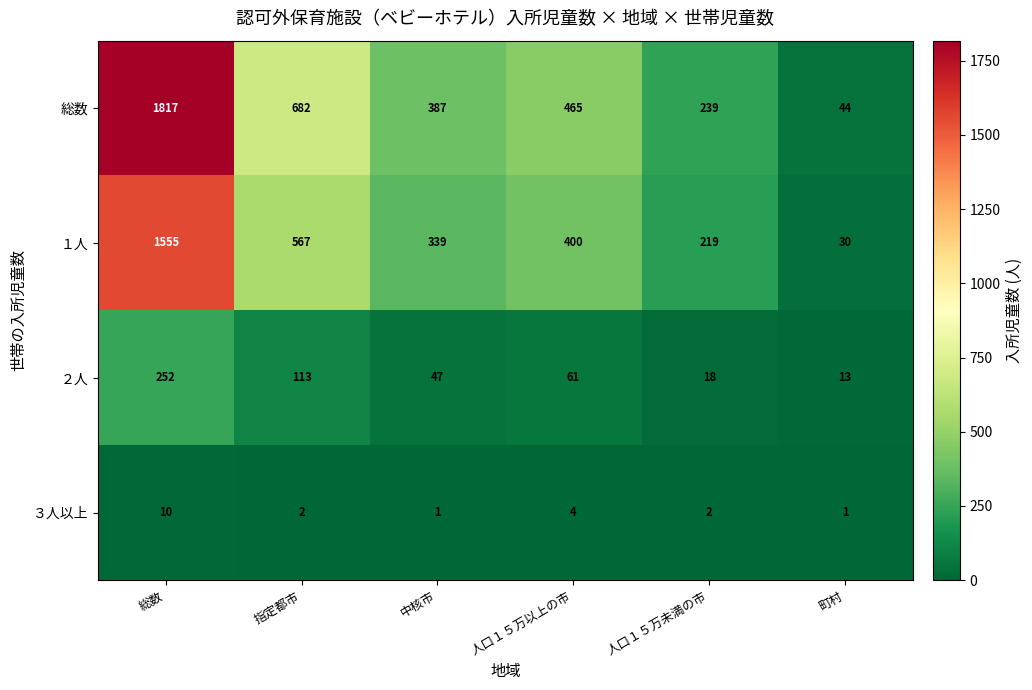

Which series has the largest total across all categories?

総数